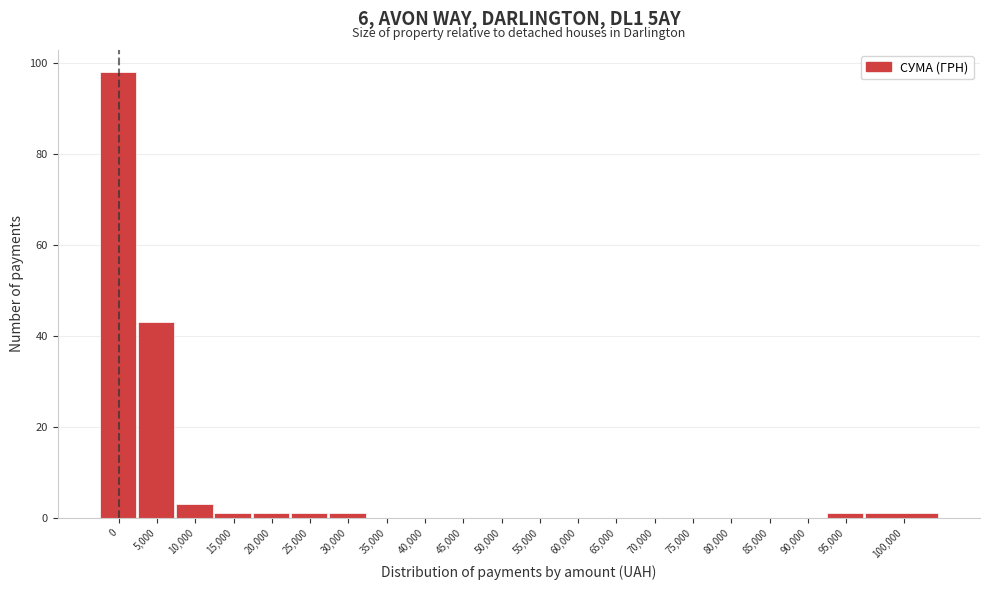

Reading left to right, extract all data points from this chart.

0=98	5,000=43	10,000=3	15,000=1	20,000=1	25,000=1	30,000=1	35,000=0	40,000=0	45,000=0	50,000=0	55,000=0	60,000=0	65,000=0	70,000=0	75,000=0	80,000=0	85,000=0	90,000=0	95,000=1	100,000=1